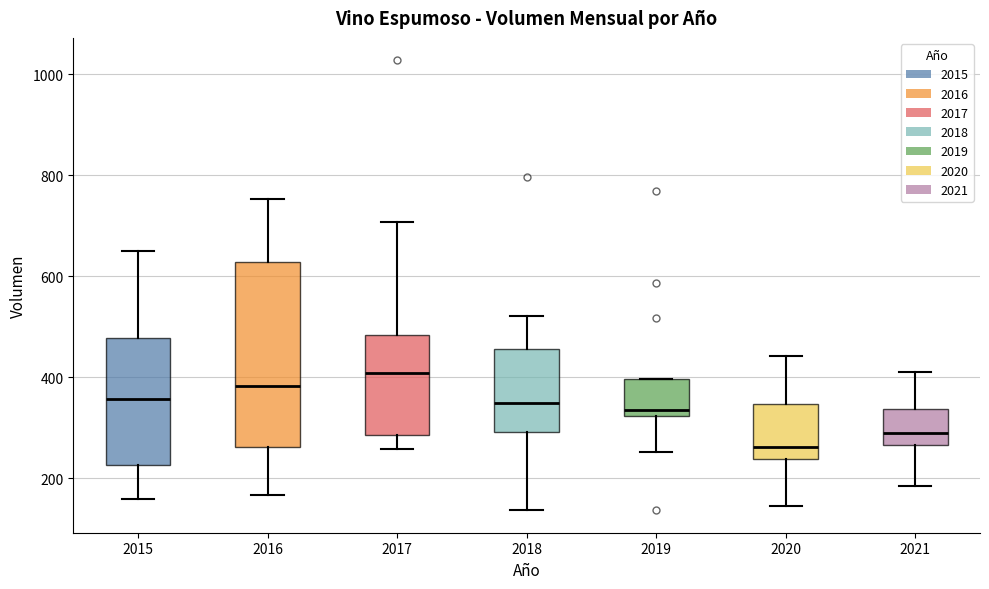

Comparing the boxes themselves (not the whiskers), which one is the tallest?

2016